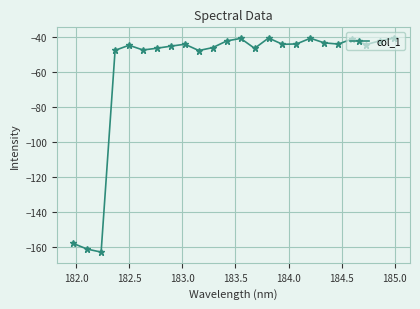

What is the difference between the second highest and minimum values?

121.8